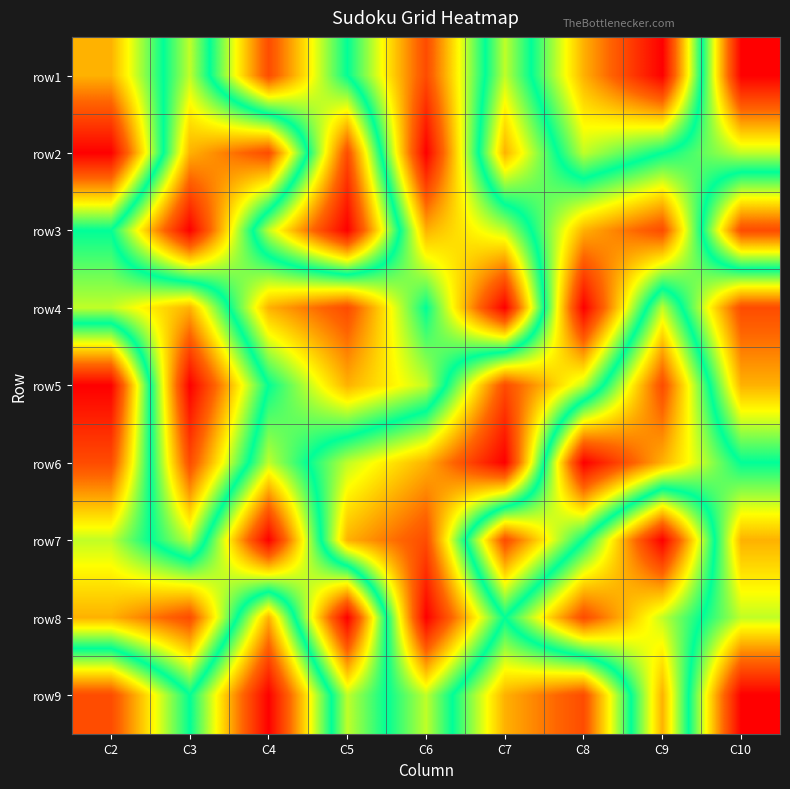

What is the maximum value shown in the chart?

9